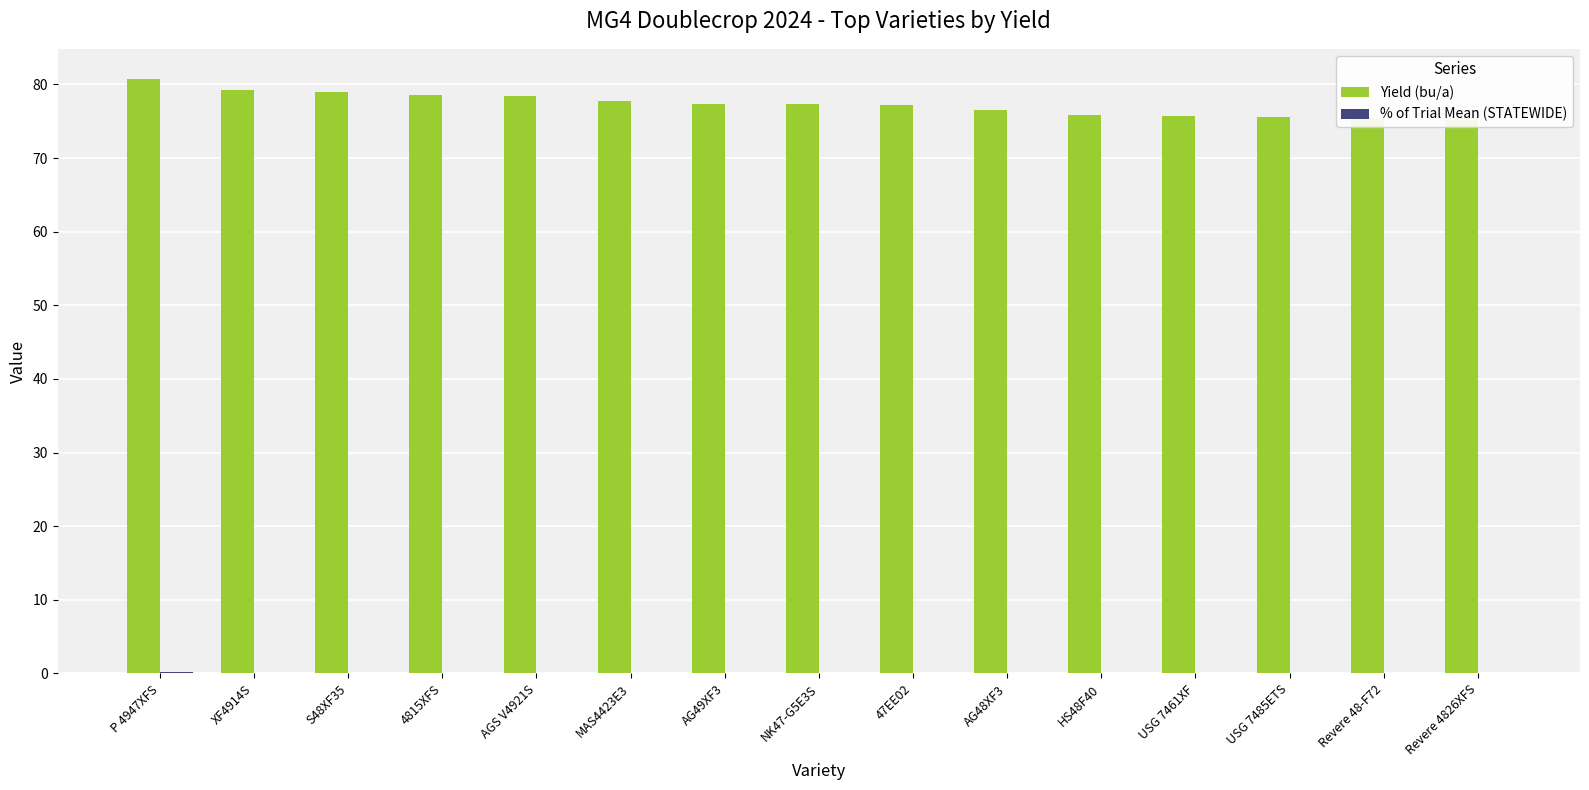

At how many categories does at least one series exceed 43?

15